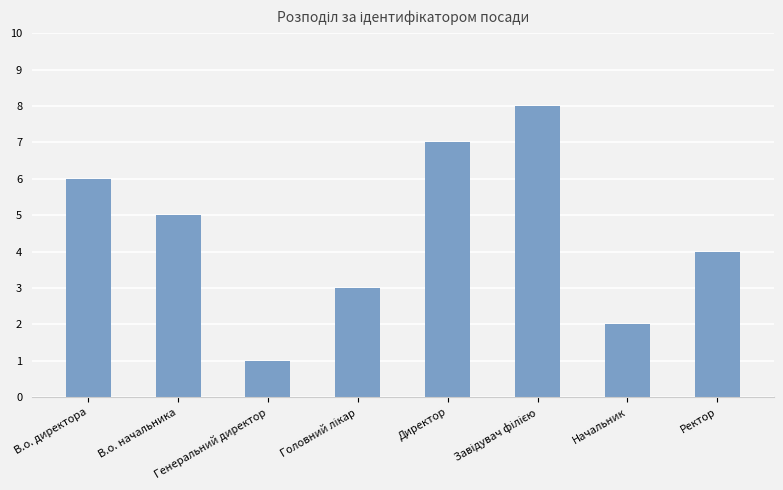

Where does the data first go above 5?

В.о. директора